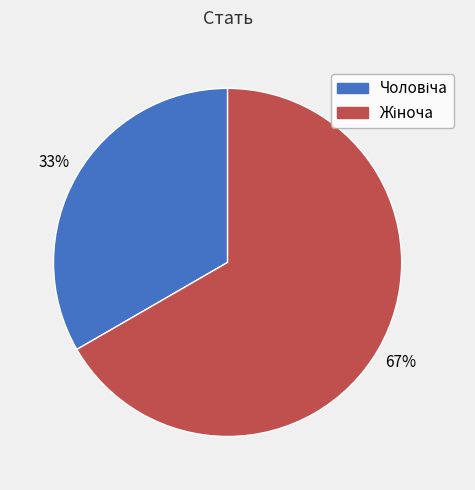

Count the number of slices in the pie.

2